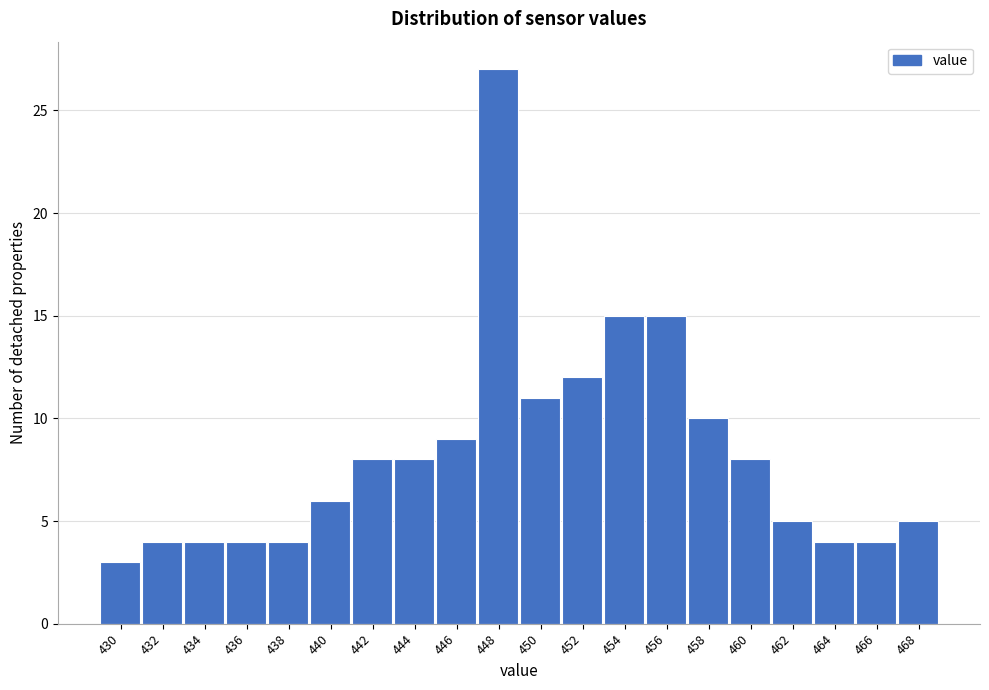

Reading left to right, list all the values displayed in this chart.

3	4	4	4	4	6	8	8	9	27	11	12	15	15	10	8	5	4	4	5